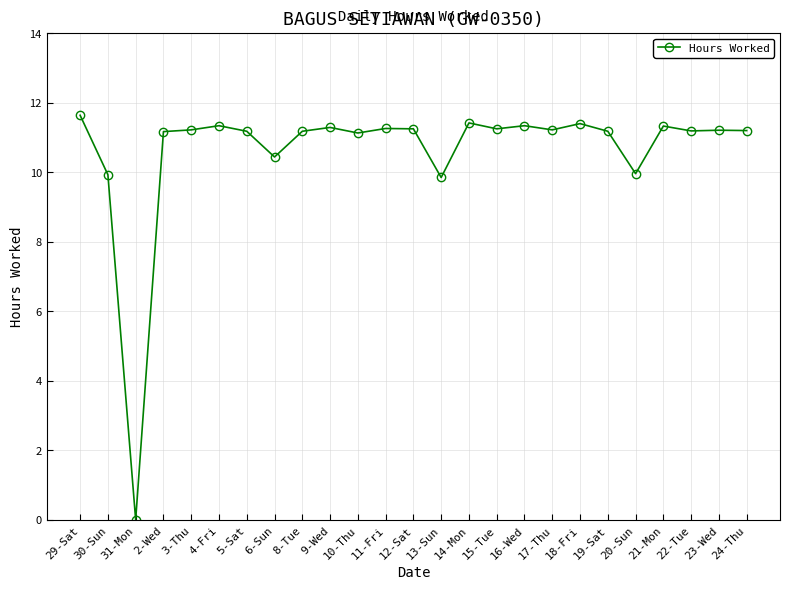

What is the label of the 15th point from the left?

14-Mon